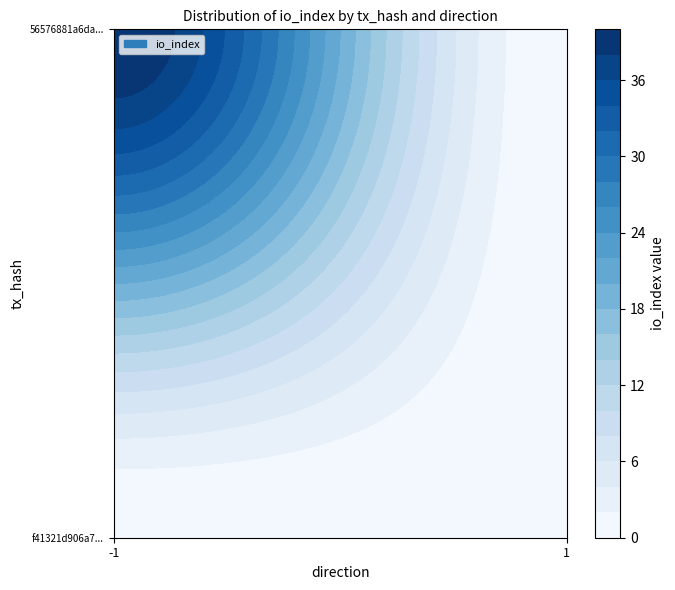

Count the 56576881a6daa522c1d02dfde863d70b0c8655b values in the range 1 to 40.

2